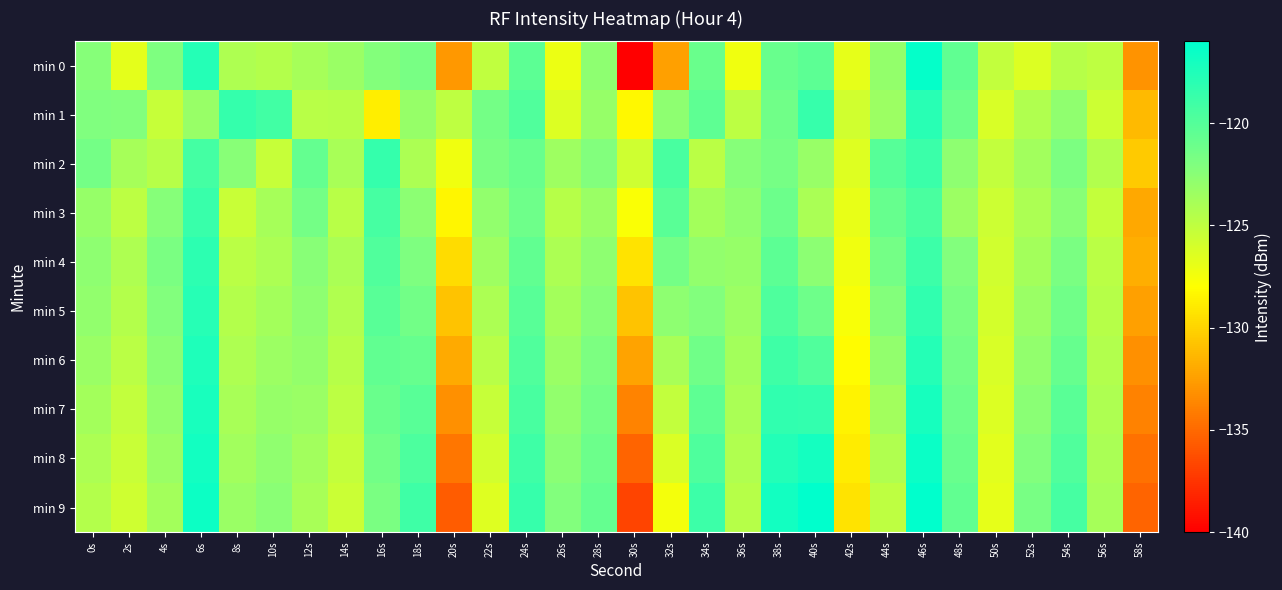

Between 14s and 24s, which is larger?

24s